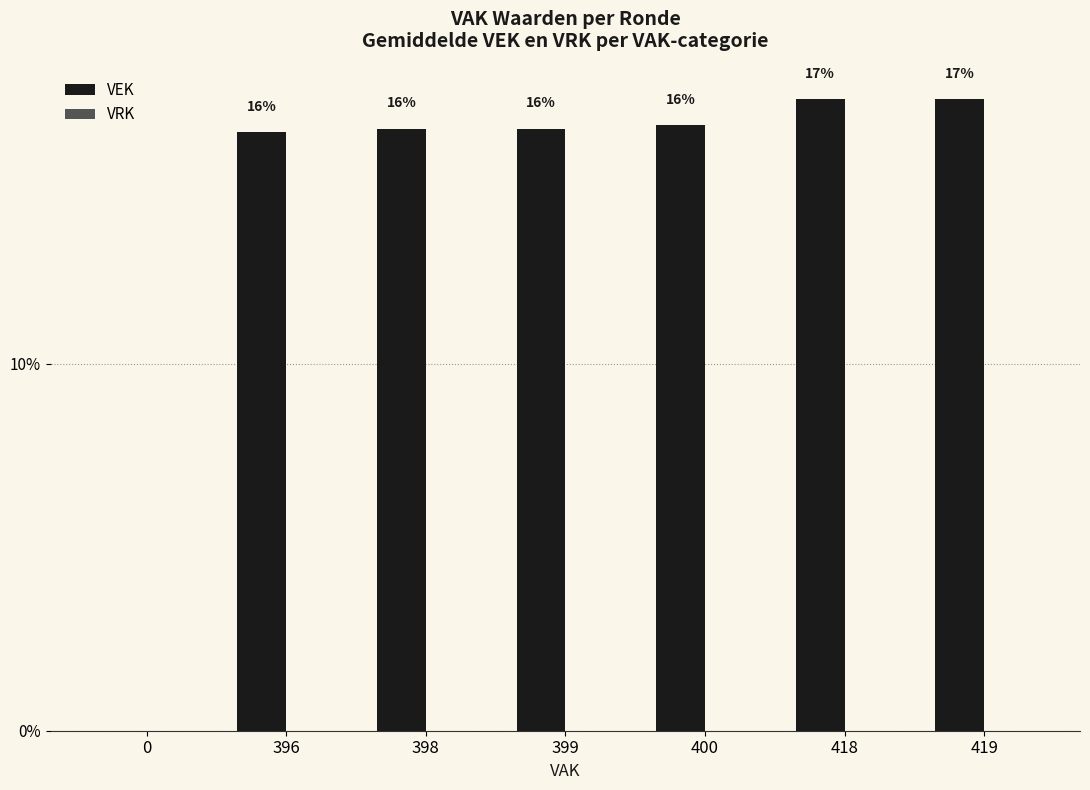

Reading right to left, list all the values displayed in this chart.

VEK: 419=17.2	418=17.2	400=16.5	399=16.4	398=16.4	396=16.3	0=0.0
VRK: 419=0.0	418=0.0	400=0.0	399=0.0	398=0.0	396=0.0	0=0.0